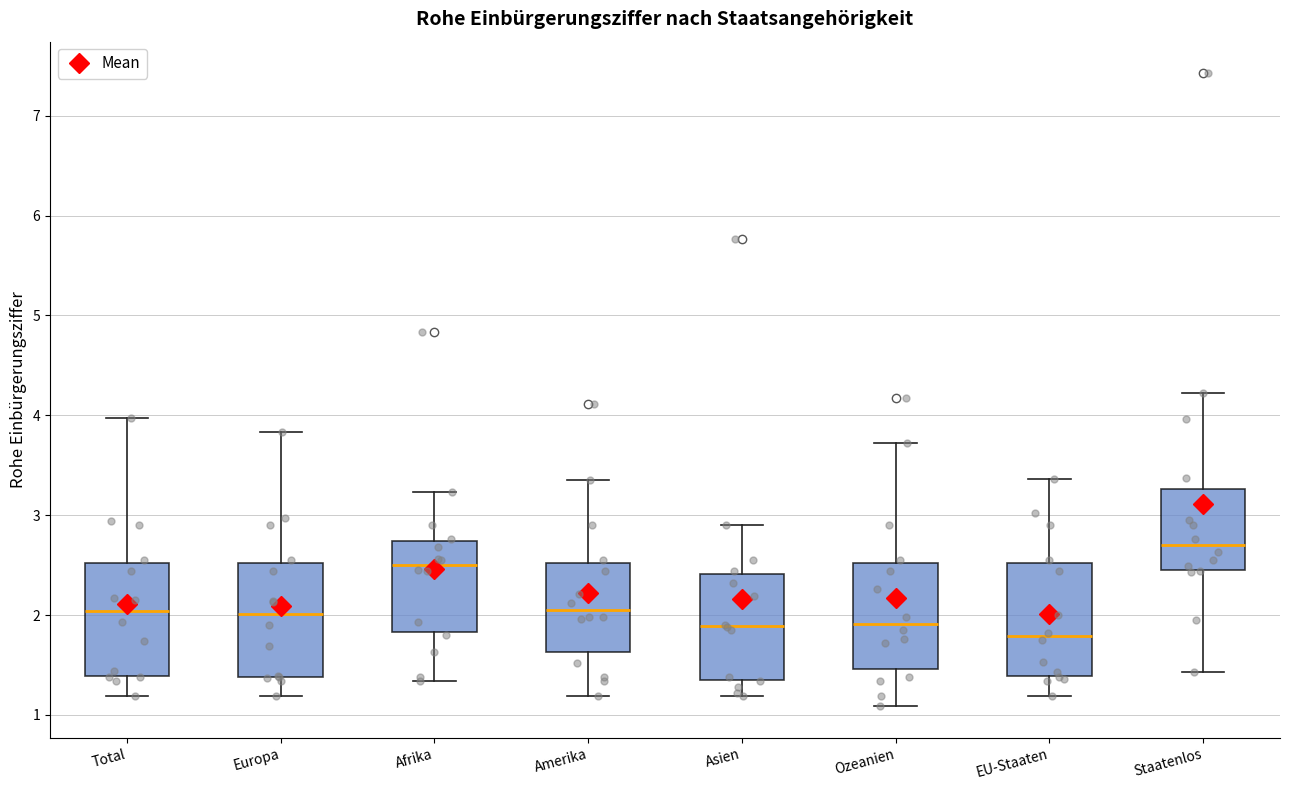

Reading left to right, transcribe this box plot: for each box, give where its median line is, the range the box spans, and where its two whiskers end, as read against the y-axis. The values are not printed on the chart, so give them approximately, as read against the axis.

Total: median 2.0, box 1.4 to 2.5, whiskers 1.2 to 4.0
Europa: median 2.0, box 1.4 to 2.5, whiskers 1.2 to 3.8
Afrika: median 2.5, box 1.8 to 2.7, whiskers 1.3 to 3.2
Amerika: median 2.0, box 1.6 to 2.5, whiskers 1.2 to 3.3
Asien: median 1.9, box 1.3 to 2.4, whiskers 1.2 to 2.9
Ozeanien: median 1.9, box 1.5 to 2.5, whiskers 1.1 to 3.7
EU-Staaten: median 1.8, box 1.4 to 2.5, whiskers 1.2 to 3.4
Staatenlos: median 2.7, box 2.5 to 3.3, whiskers 1.4 to 4.2